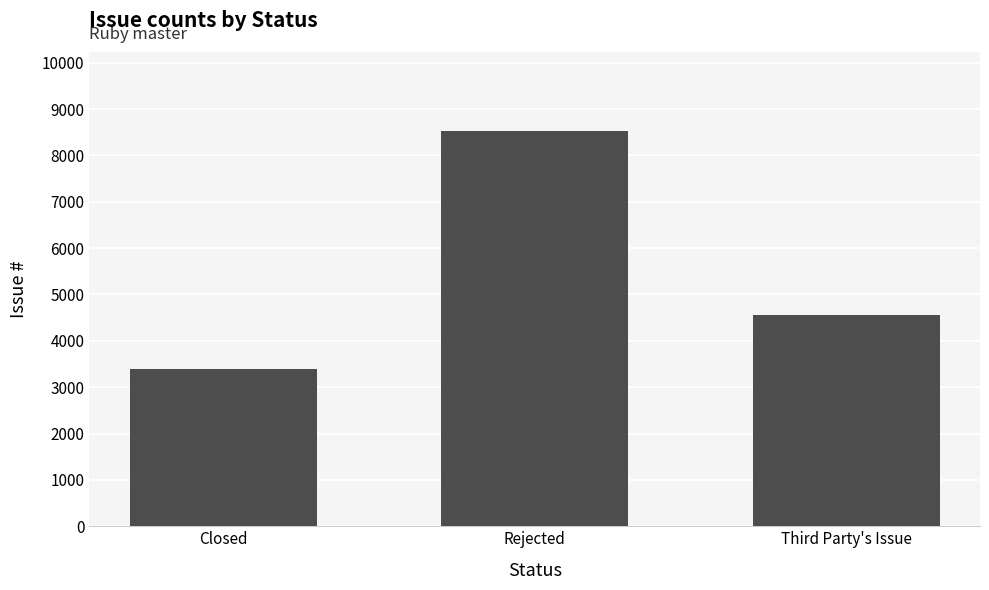

Count the values in the range 3399 to 8526.

3